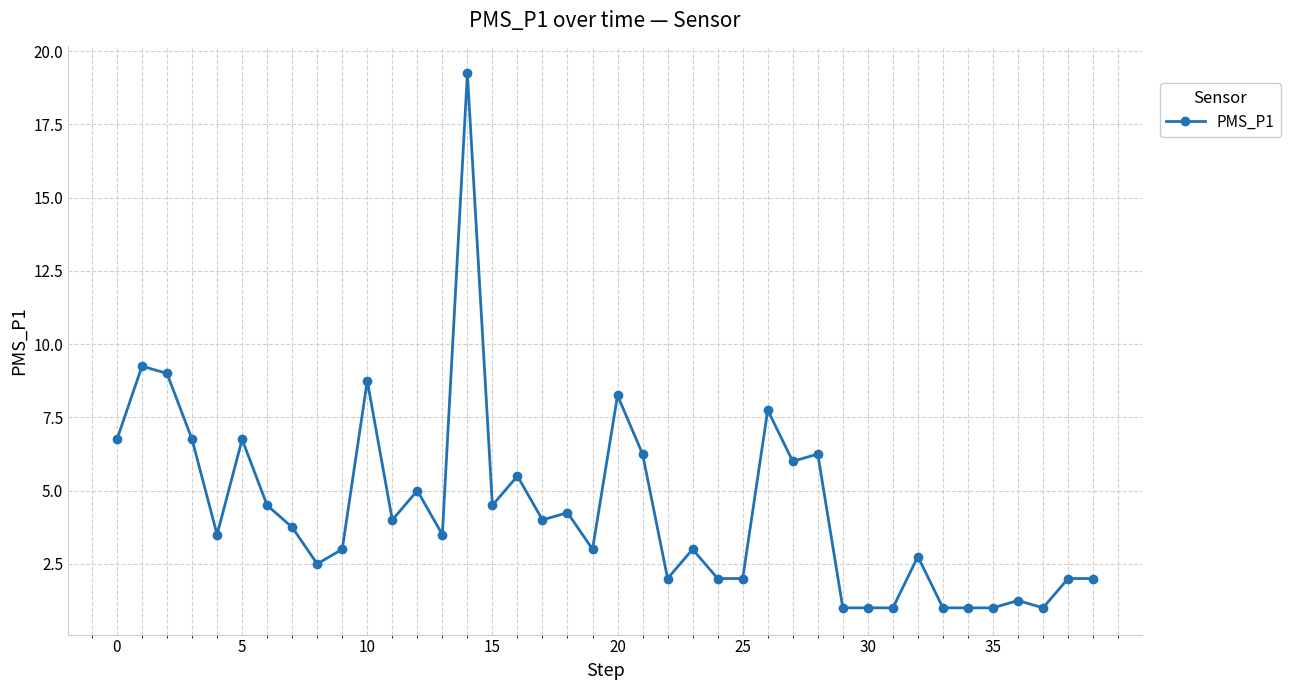

What is the average value?

4.4